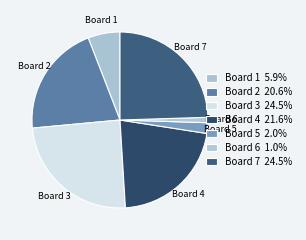

To the nearest percent, what is the difference between the largest and smallest slice percentages?

24%